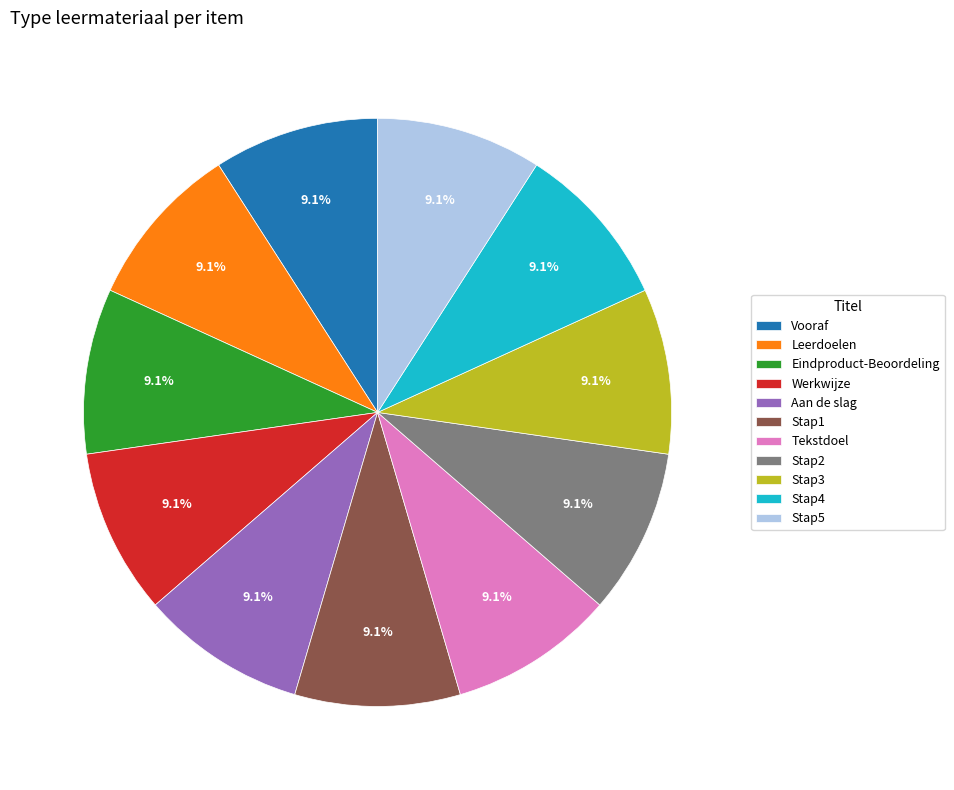

How many slices are in this pie chart?

11